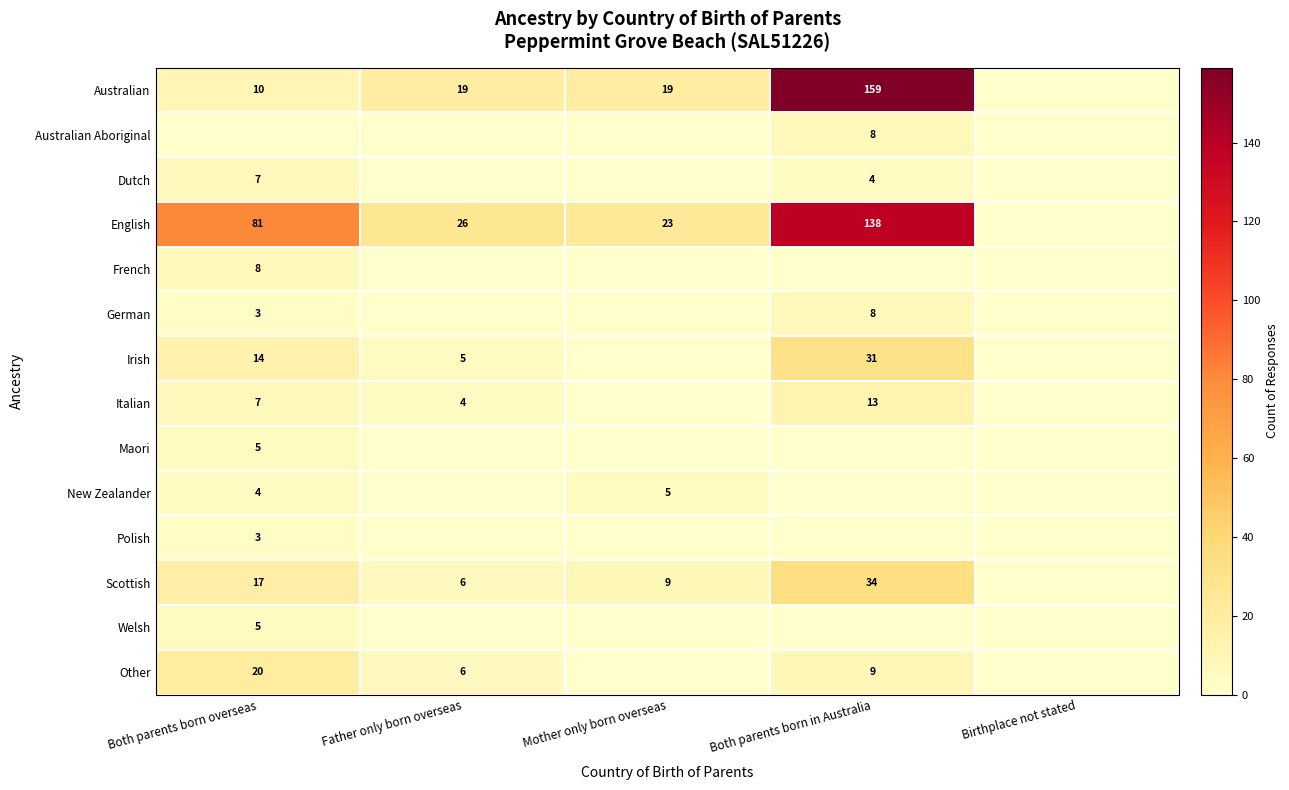

Between Birthplace not stated and Father only born overseas, which is larger?

Father only born overseas